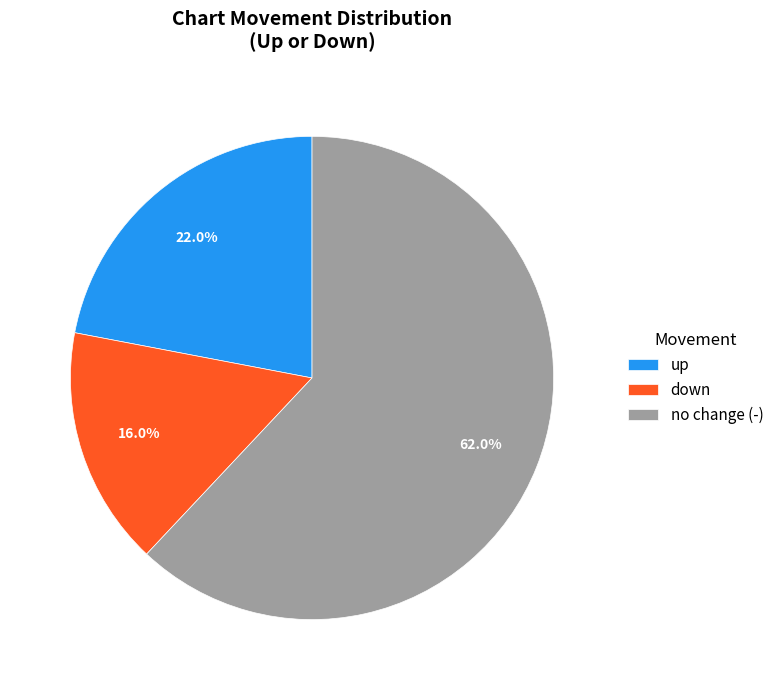

To the nearest percent, what is the average slice percentage?

33%